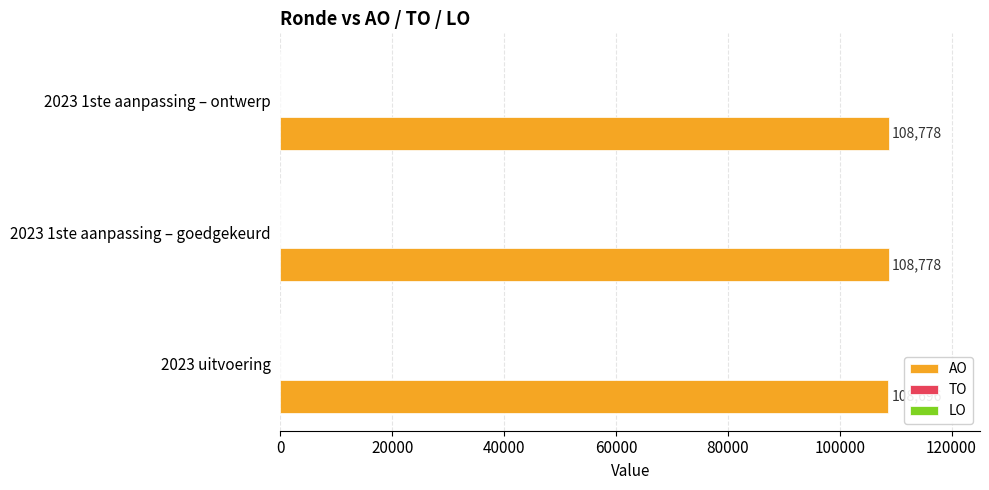

The chart shows a value of 108696 at 2023 uitvoering. True or false?

True